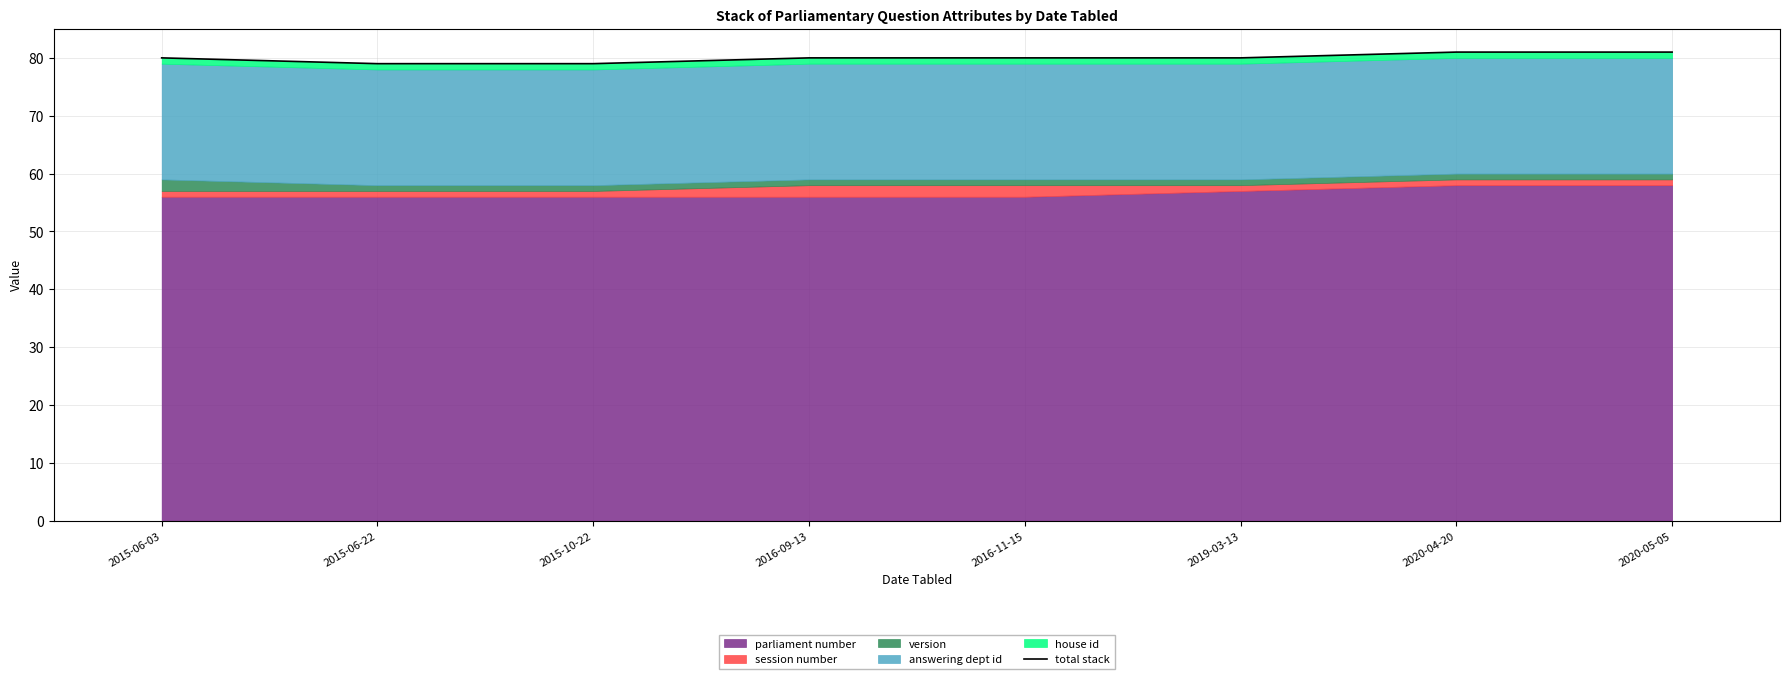

What is the ratio of the value at 2015-06-22 to the value at 2015-06-03?

1.0